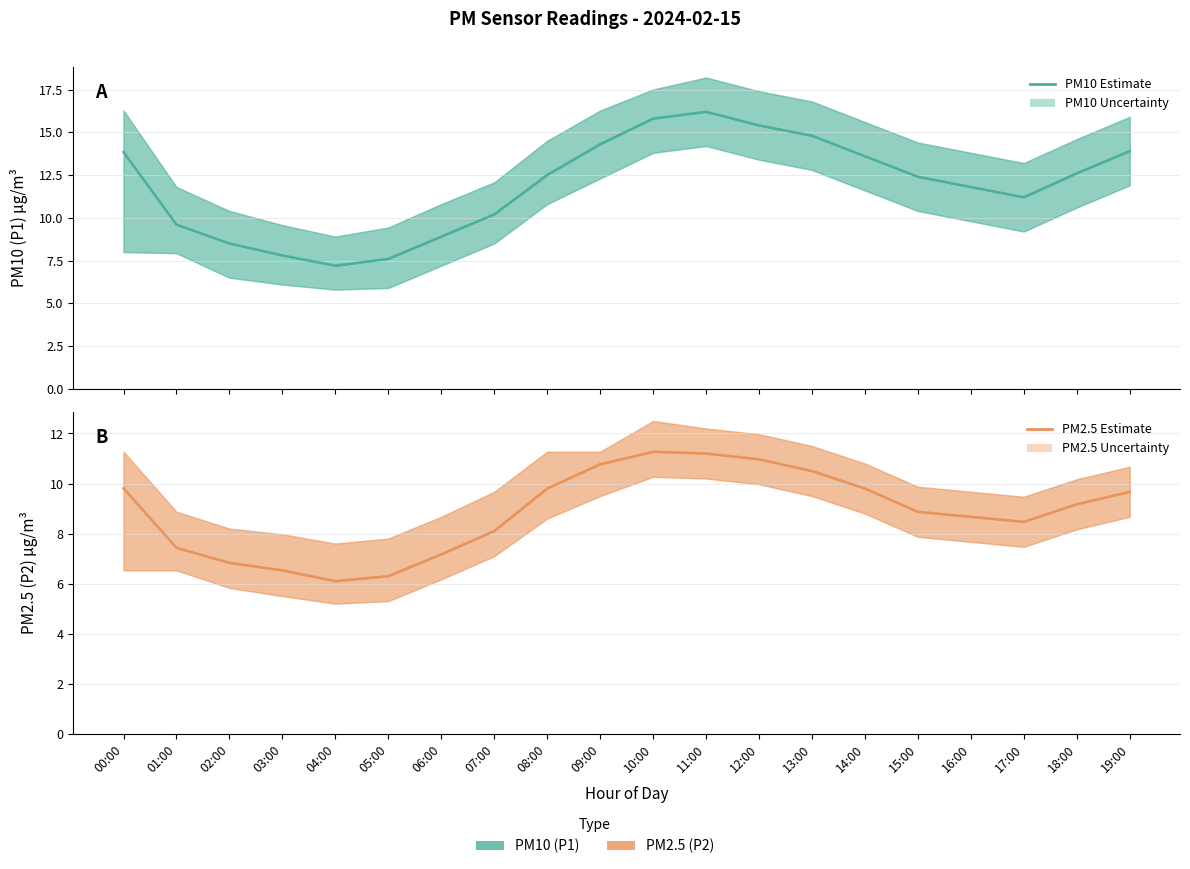

True or false: P2 (PM2.5) and P1 (PM10) intersect in this chart.

False